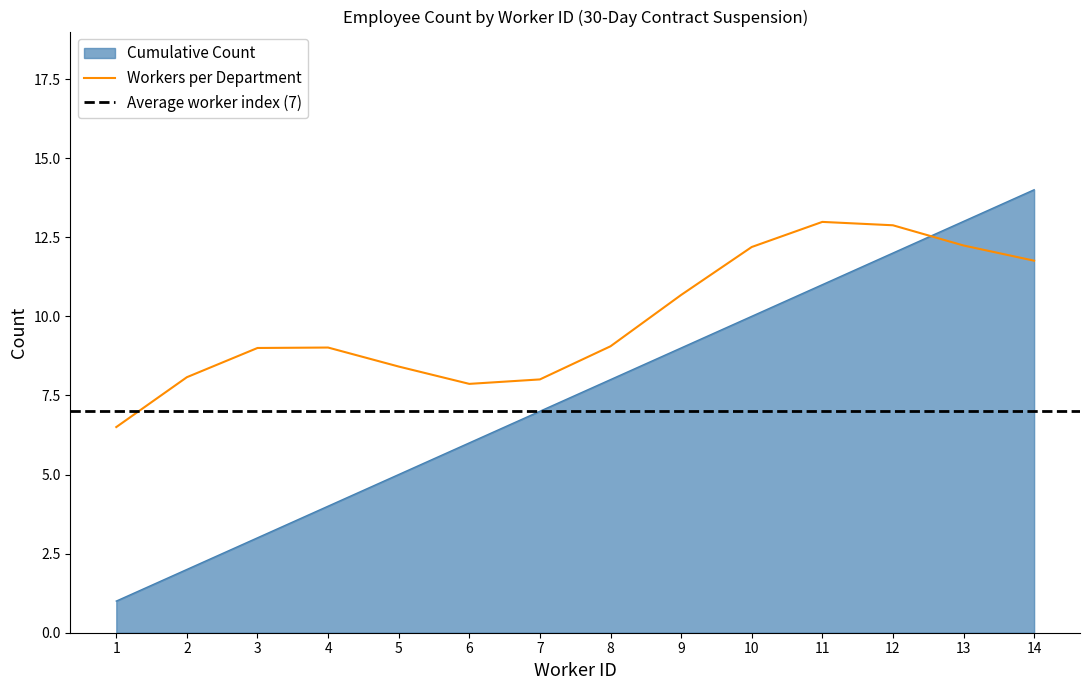

What is the greatest value displayed?

14